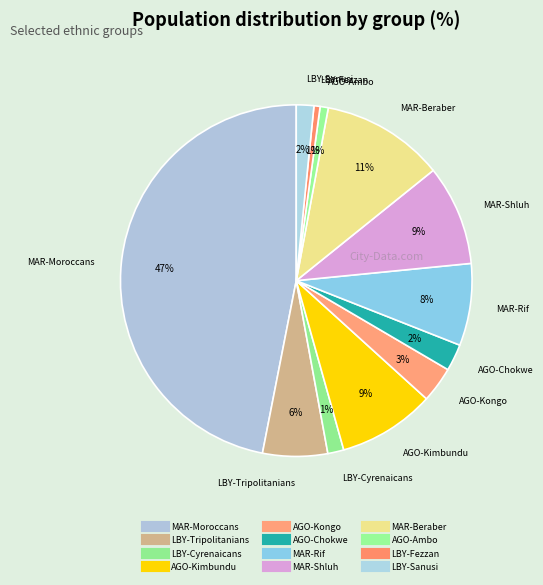

Is it true that AGO-Kongo is 12% of the pie?

False